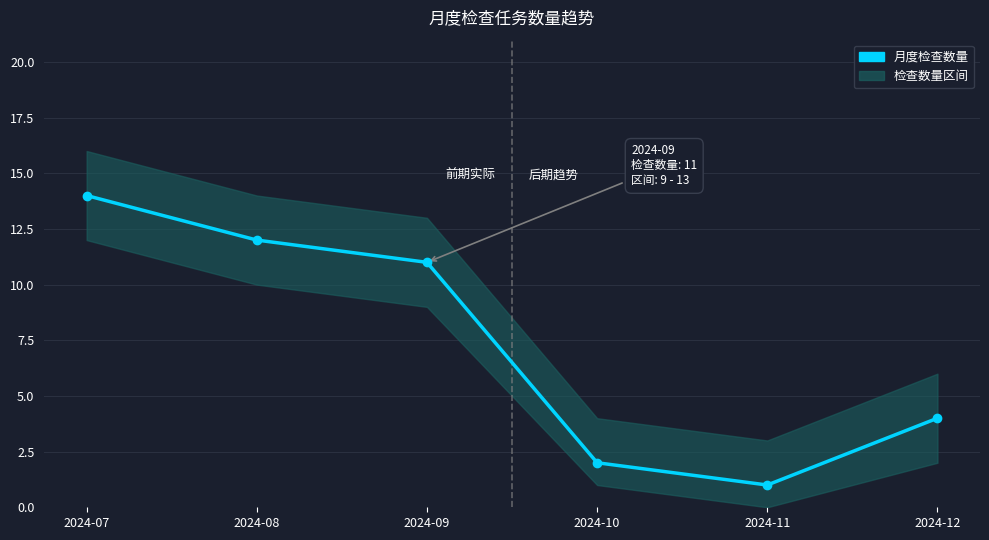

What is the smallest value displayed?

1